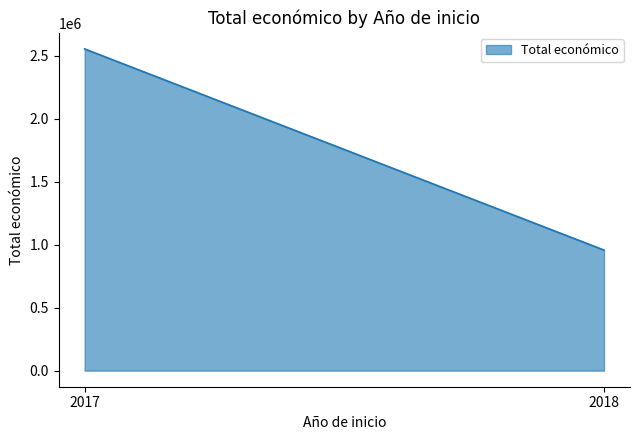

What is the minimum value shown in the chart?

956880.0